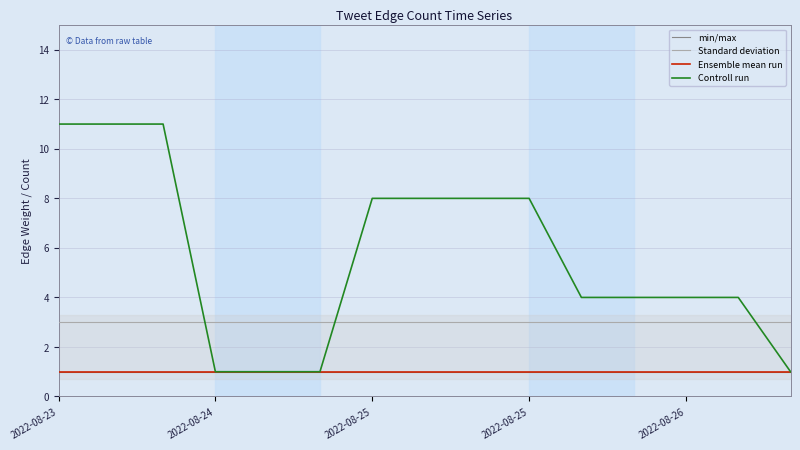

Is this an area chart (filled region under the line)?

Yes